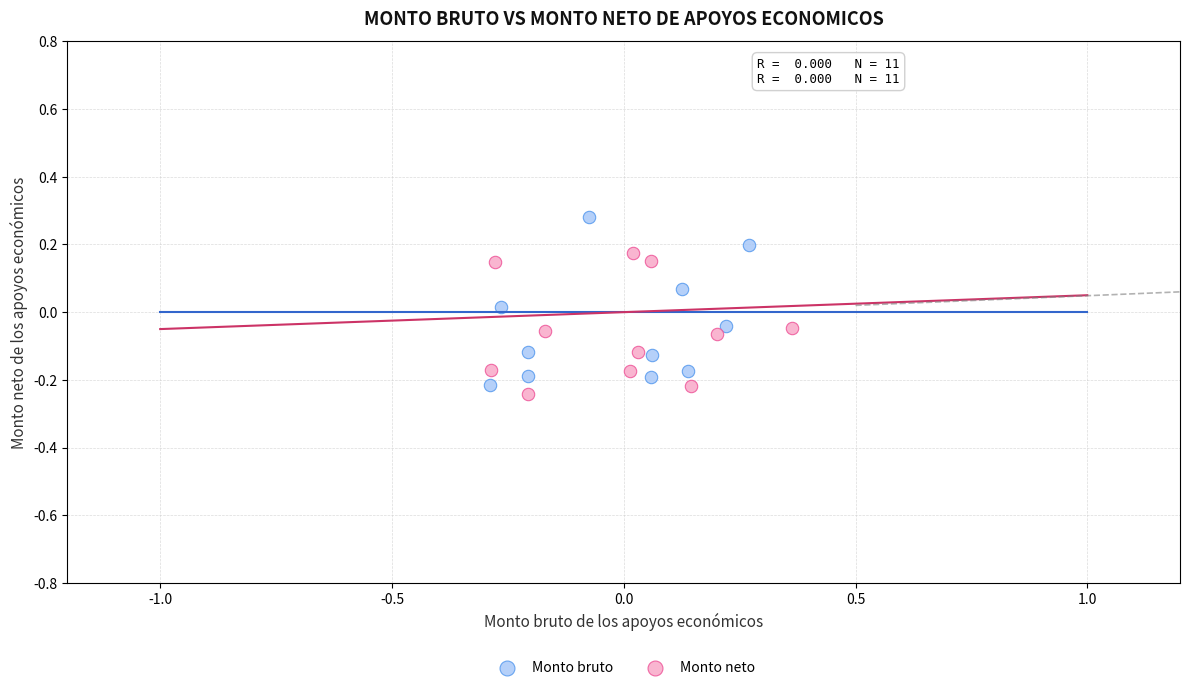

Which series has the widest spread of Y values?

Monto bruto